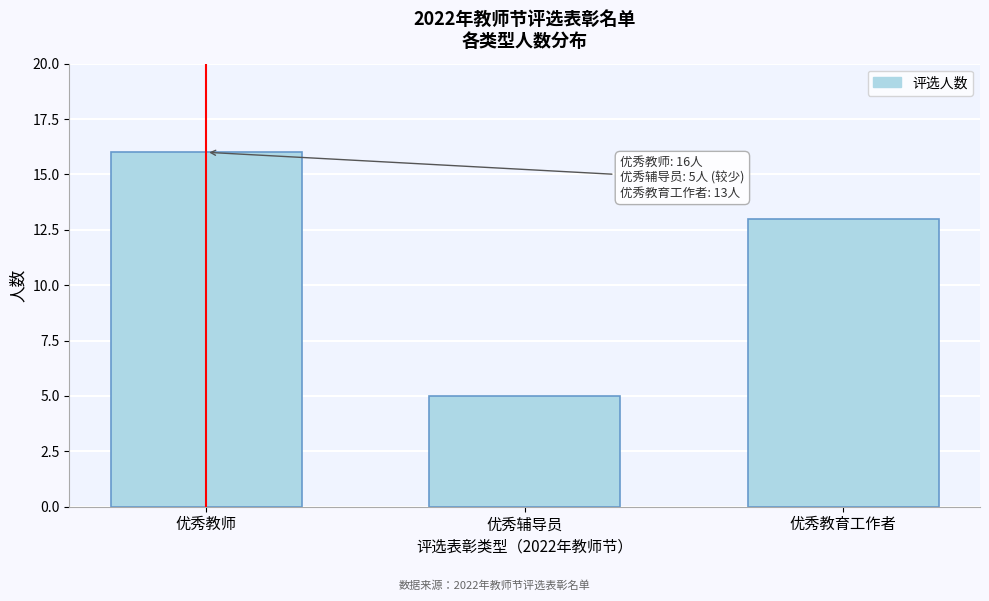

Reading left to right, what are all the values shown in this chart?

优秀教师=16	优秀辅导员=5	优秀教育工作者=13